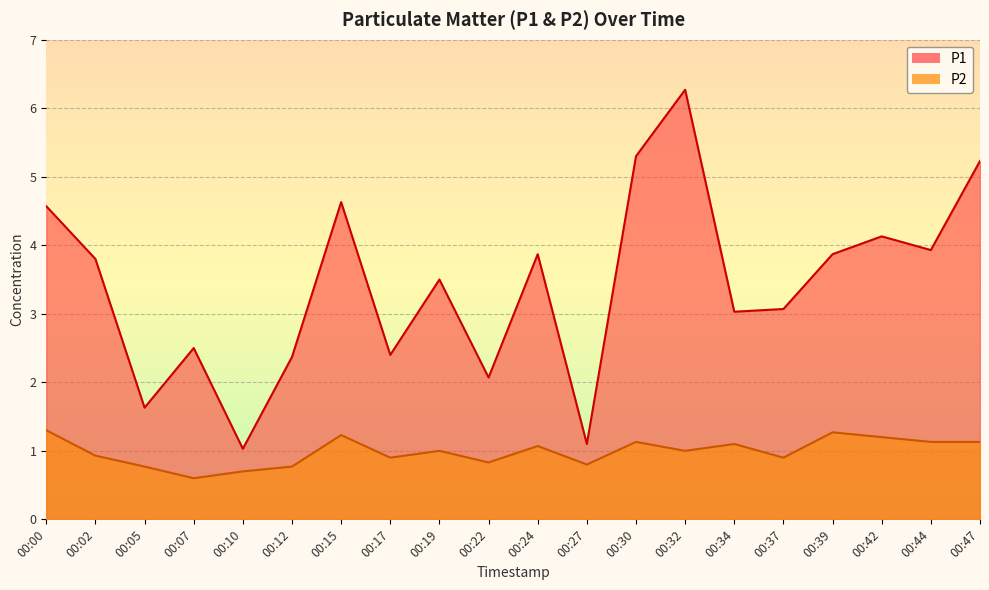

Where is the first local maximum for P2?

00:15